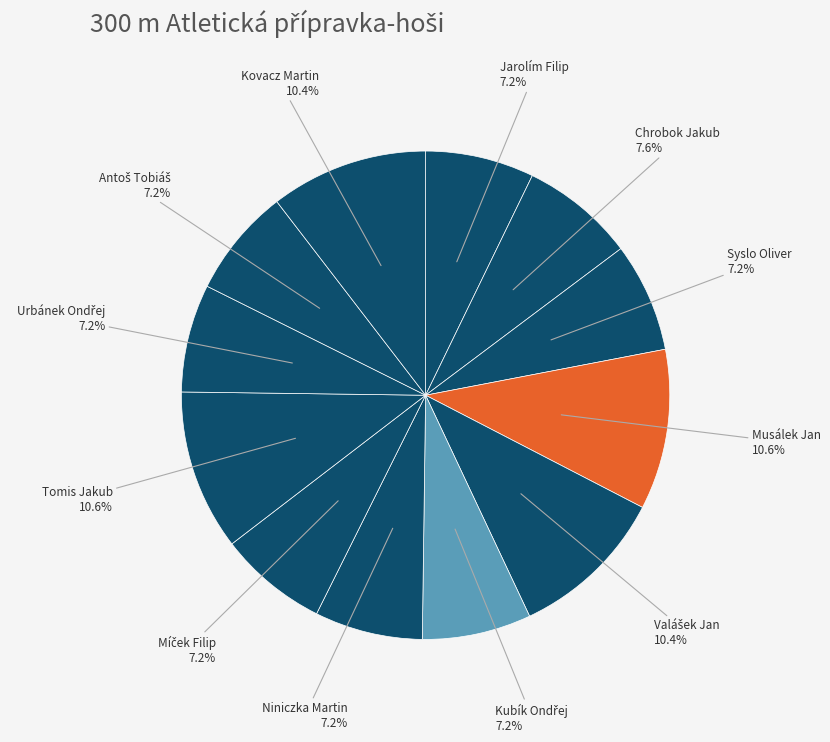

What percentage do Chrobok Jakub and Tomis Jakub together represent?

18.2%